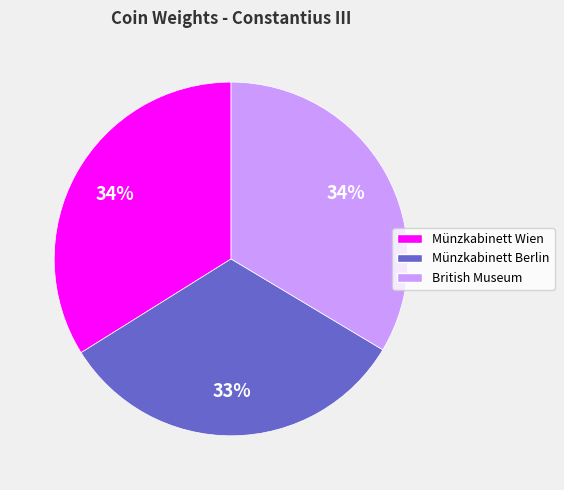

Approximately how many times larger is the value at British Museum compared to Münzkabinett Berlin?

1.0